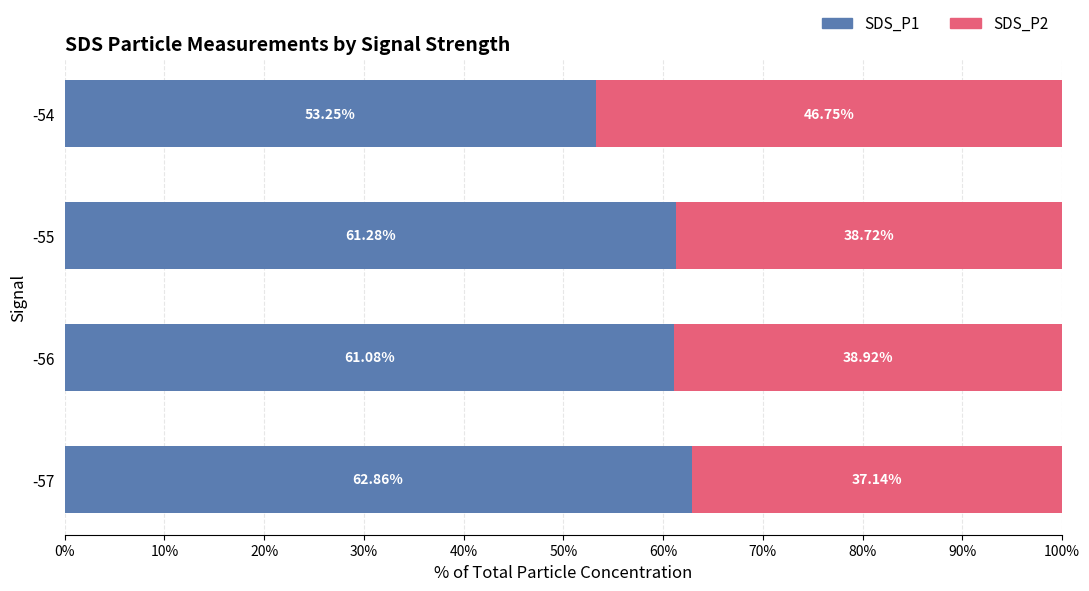

What is the total value across all series at -56?

100.0